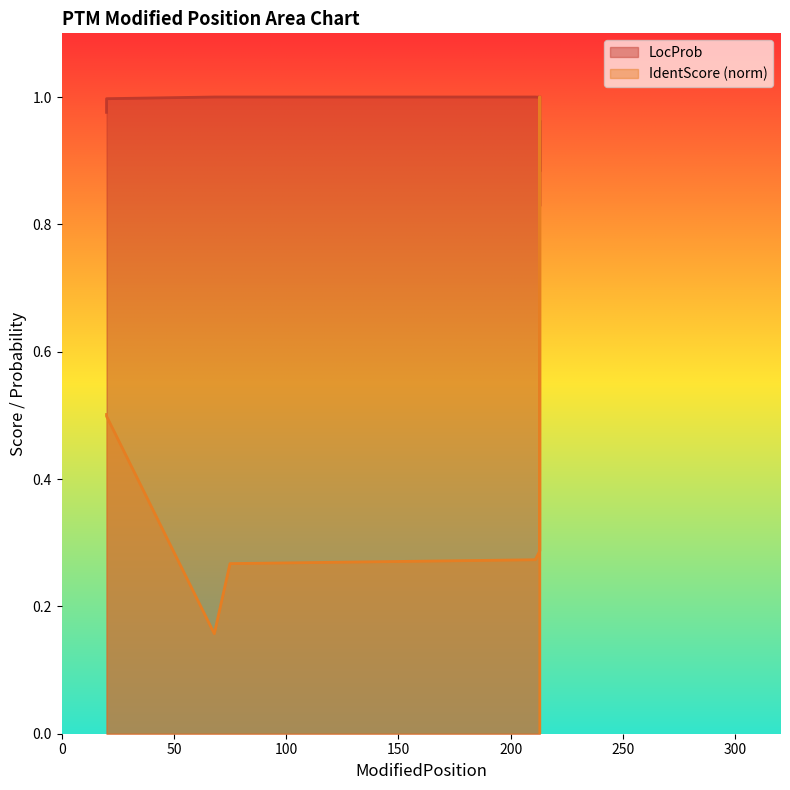

Reading left to right, transcribe all the data shown in this chart.

LocProb: 20=1.0	20=1.0	68=1.0	75=1.0	211=1.0	213=1.0	213=0.9	213=1.0	213=0.8	213=1.0
IdentScore_norm: 20=0.5	20=0.5	68=0.2	75=0.3	211=0.3	213=0.3	213=0.5	213=1.0	213=0.1	213=0.0